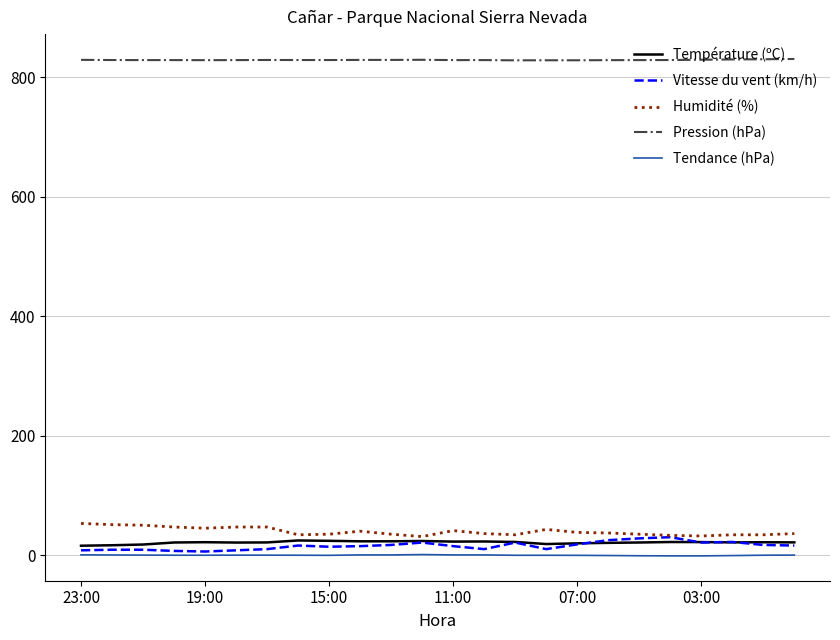

How many categories are shown in the chart?

24